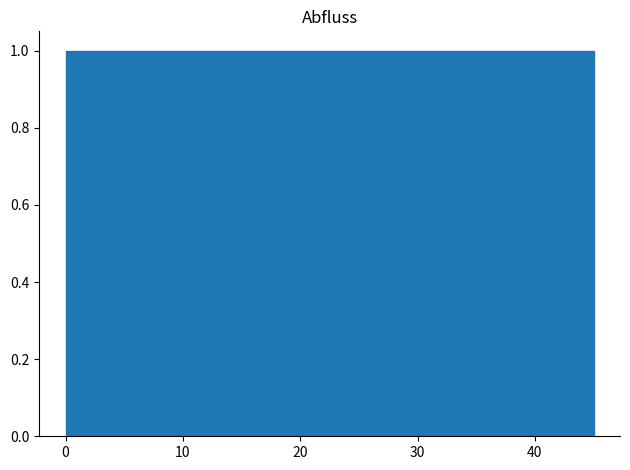

Reading left to right, list every bar in this chart as the range it spans on the x-axis followed by its height. Neither the bar edges nor the heights are printed on the chart, so give them approximately, as read against the axes.

0.0 to 7.5: 1
7.5 to 15.0: 1
15.0 to 22.5: 1
22.5 to 30.0: 1
30.0 to 37.5: 1
37.5 to 45.0: 1